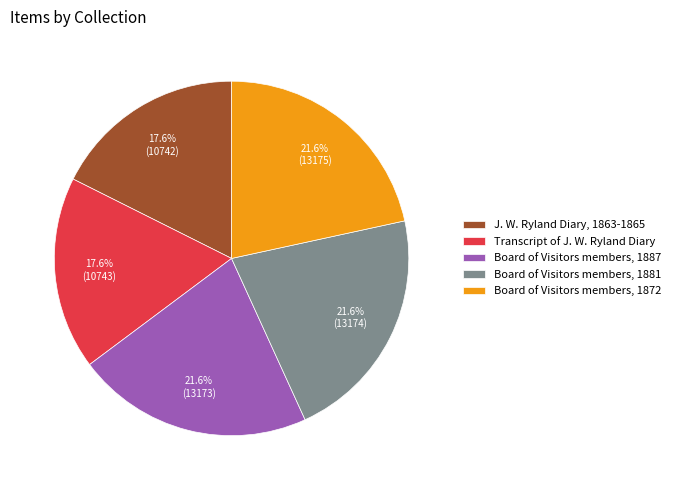

What portion of the pie excludes Board of Visitors members, 1887?

78.4%